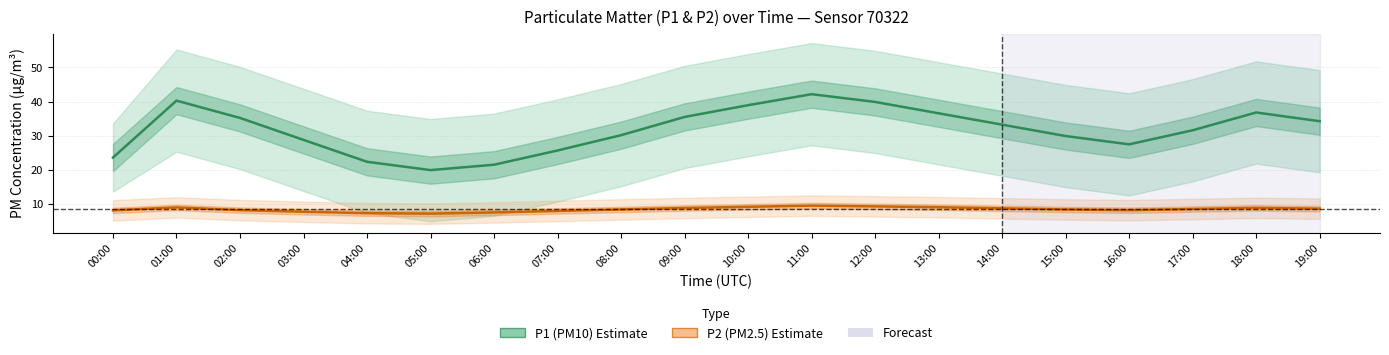

Reading left to right, list all the values displayed in this chart.

P1 (PM10): 23.6	40.3	35.2	28.7	22.3	19.9	21.4	25.6	30.1	35.5	38.9	42.1	39.9	36.5	33.2	29.9	27.4	31.6	36.8	34.2
P2 (PM2.5): 8.1	8.9	8.1	7.7	7.2	7.1	7.5	7.9	8.3	8.8	9.1	9.4	9.2	9.0	8.7	8.3	8.1	8.4	8.8	8.6